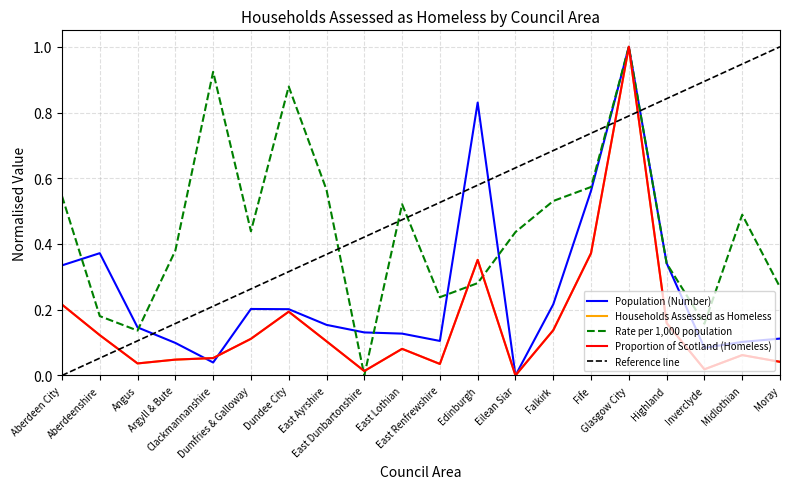

Reading left to right, what are all the values shown in this chart?

Population (Number): Aberdeen City=0.3	Aberdeenshire=0.4	Angus=0.1	Argyll & Bute=0.1	Clackmannanshire=0.0	Dumfries & Galloway=0.2	Dundee City=0.2	East Ayrshire=0.2	East Dunbartonshire=0.1	East Lothian=0.1	East Renfrewshire=0.1	Edinburgh=0.8	Eilean Siar=0.0	Falkirk=0.2	Fife=0.6	Glasgow City=1.0	Highland=0.3	Inverclyde=0.1	Midlothian=0.1	Moray=0.1
Households Assessed as Homeless: Aberdeen City=0.2	Aberdeenshire=0.1	Angus=0.0	Argyll & Bute=0.0	Clackmannanshire=0.1	Dumfries & Galloway=0.1	Dundee City=0.2	East Ayrshire=0.1	East Dunbartonshire=0.0	East Lothian=0.1	East Renfrewshire=0.0	Edinburgh=0.4	Eilean Siar=0.0	Falkirk=0.1	Fife=0.4	Glasgow City=1.0	Highland=0.2	Inverclyde=0.0	Midlothian=0.1	Moray=0.0
Rate per 1,000 population: Aberdeen City=0.5	Aberdeenshire=0.2	Angus=0.1	Argyll & Bute=0.4	Clackmannanshire=0.9	Dumfries & Galloway=0.4	Dundee City=0.9	East Ayrshire=0.6	East Dunbartonshire=0.0	East Lothian=0.5	East Renfrewshire=0.2	Edinburgh=0.3	Eilean Siar=0.4	Falkirk=0.5	Fife=0.6	Glasgow City=1.0	Highland=0.3	Inverclyde=0.2	Midlothian=0.5	Moray=0.3
Proportion of Scotland (Homeless): Aberdeen City=0.2	Aberdeenshire=0.1	Angus=0.0	Argyll & Bute=0.0	Clackmannanshire=0.1	Dumfries & Galloway=0.1	Dundee City=0.2	East Ayrshire=0.1	East Dunbartonshire=0.0	East Lothian=0.1	East Renfrewshire=0.0	Edinburgh=0.4	Eilean Siar=0.0	Falkirk=0.1	Fife=0.4	Glasgow City=1.0	Highland=0.2	Inverclyde=0.0	Midlothian=0.1	Moray=0.0